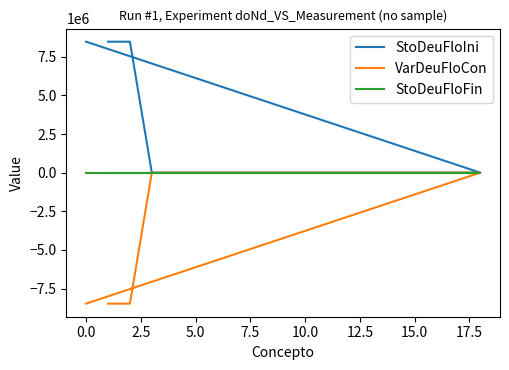

Is it true that StoDeuFloIni equals -5721873.2 at 10.0?

False